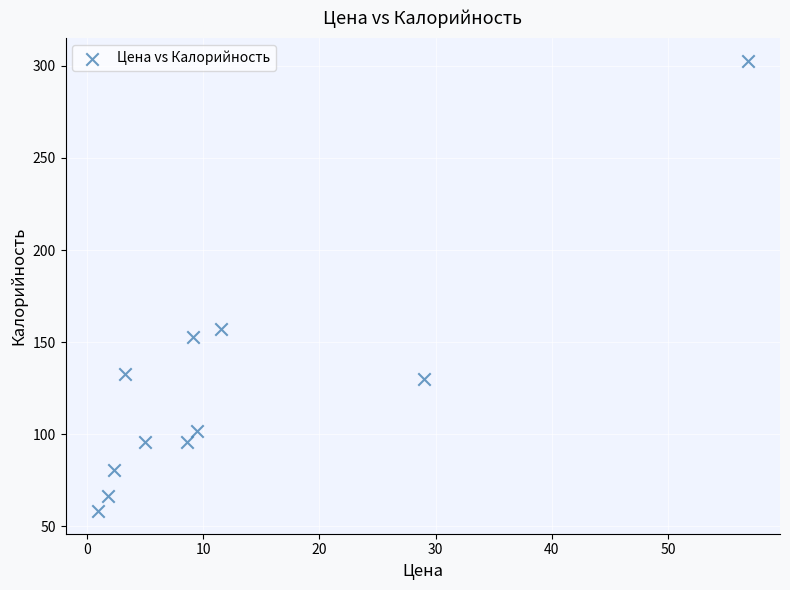

What is the average Y value?

124.9